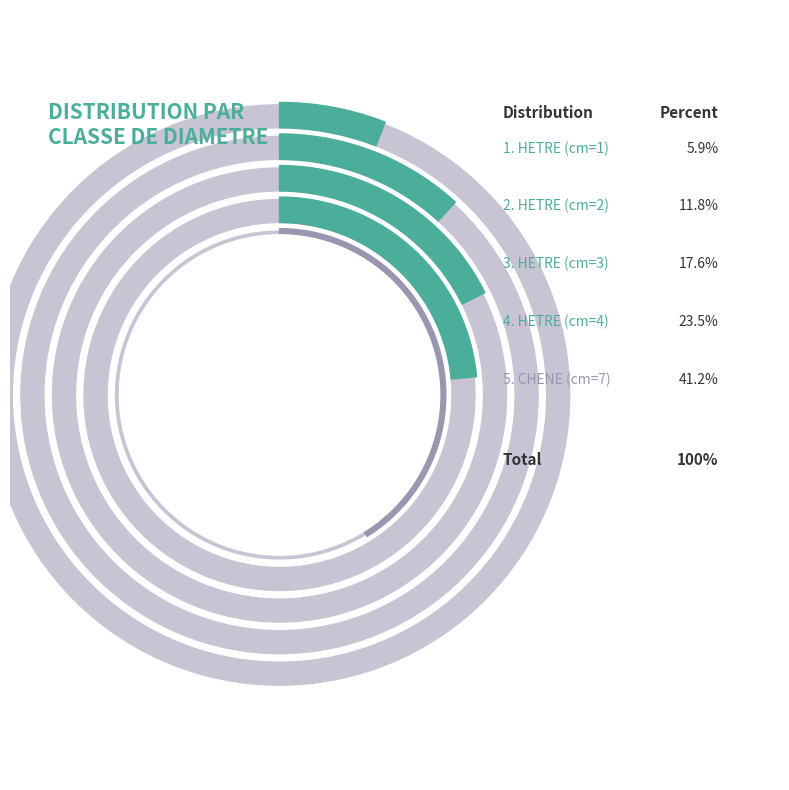

True or false: HETRE (cm=2) accounts for 12% of the total.

True